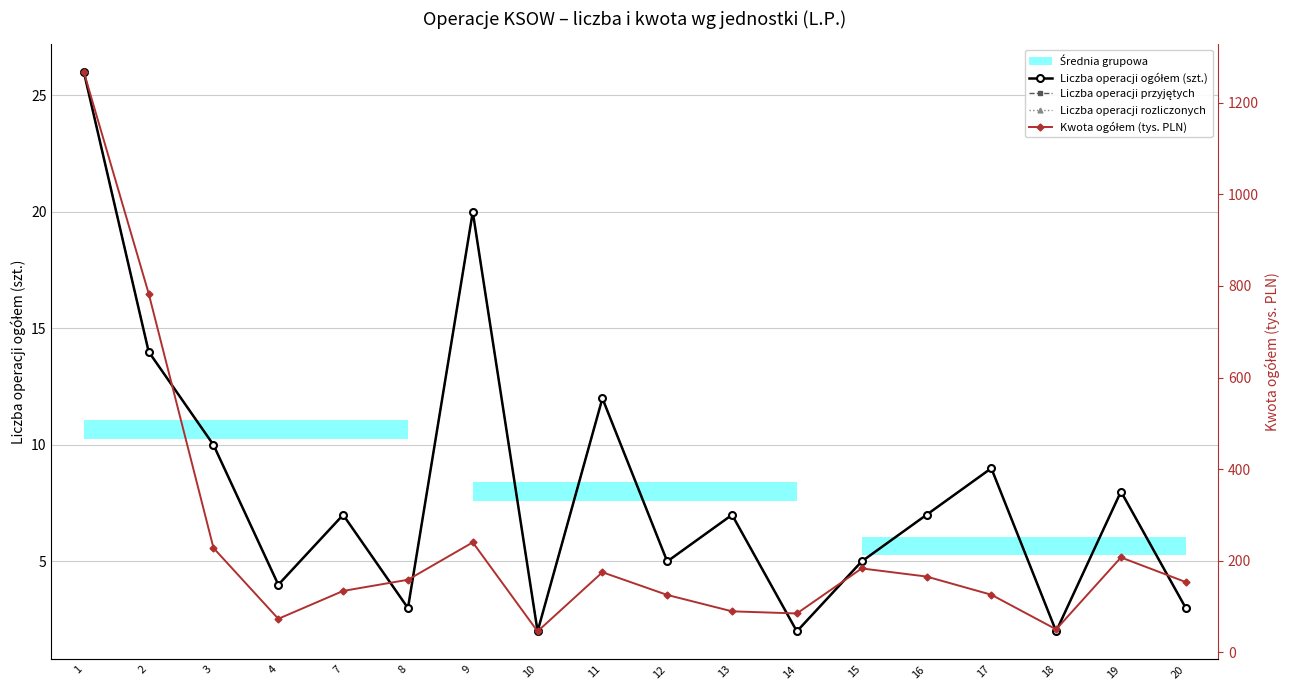

Reading left to right, what are all the values shown in this chart?

Liczba operacji ogółem (szt.): 26.0	14.0	10.0	4.0	7.0	3.0	20.0	2.0	12.0	5.0	7.0	2.0	5.0	7.0	9.0	2.0	8.0	3.0
Liczba operacji przyjętych: 26.0	14.0	10.0	4.0	7.0	3.0	20.0	2.0	12.0	5.0	7.0	2.0	5.0	7.0	9.0	2.0	8.0	3.0
Liczba operacji rozliczonych: 26.0	14.0	10.0	4.0	7.0	3.0	20.0	2.0	12.0	5.0	7.0	2.0	5.0	7.0	9.0	2.0	8.0	3.0
Kwota ogółem (tys. PLN): 1267.1	783.5	227.7	73.0	133.9	158.4	240.0	45.7	174.7	125.2	89.4	84.7	183.1	165.4	125.7	50.0	207.1	153.3